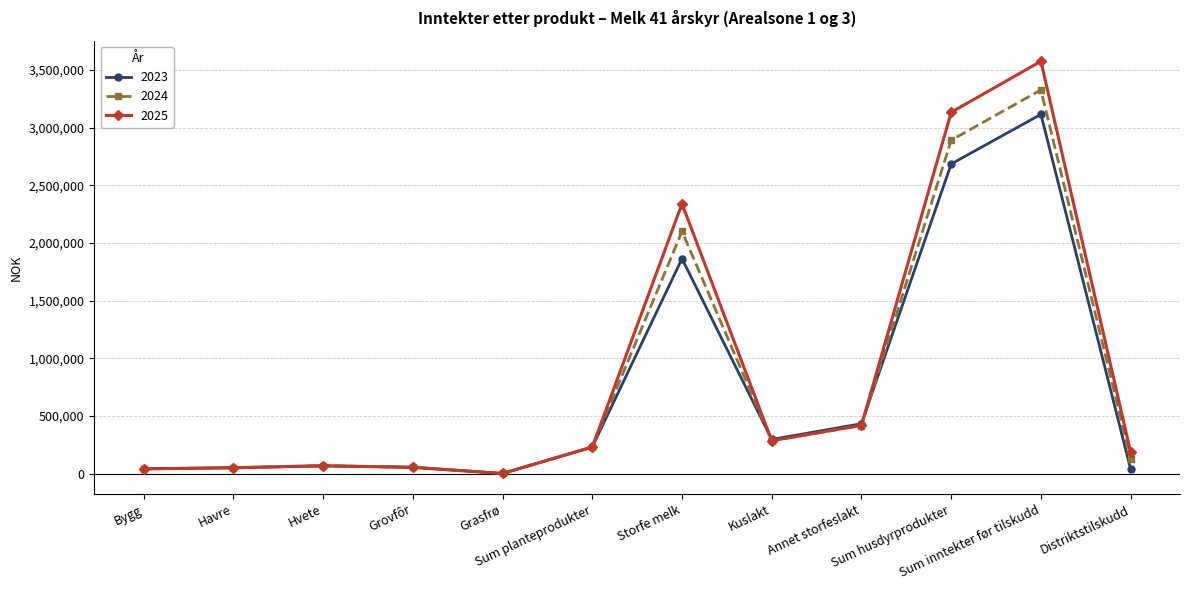

Which series has the largest range (max minus min)?

2025